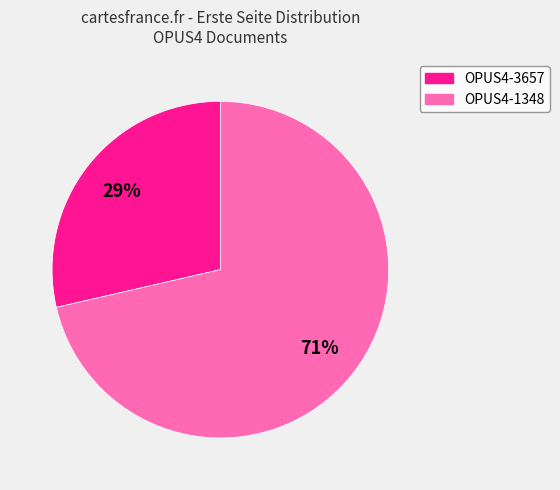

To the nearest percent, what is the average slice percentage?

50%